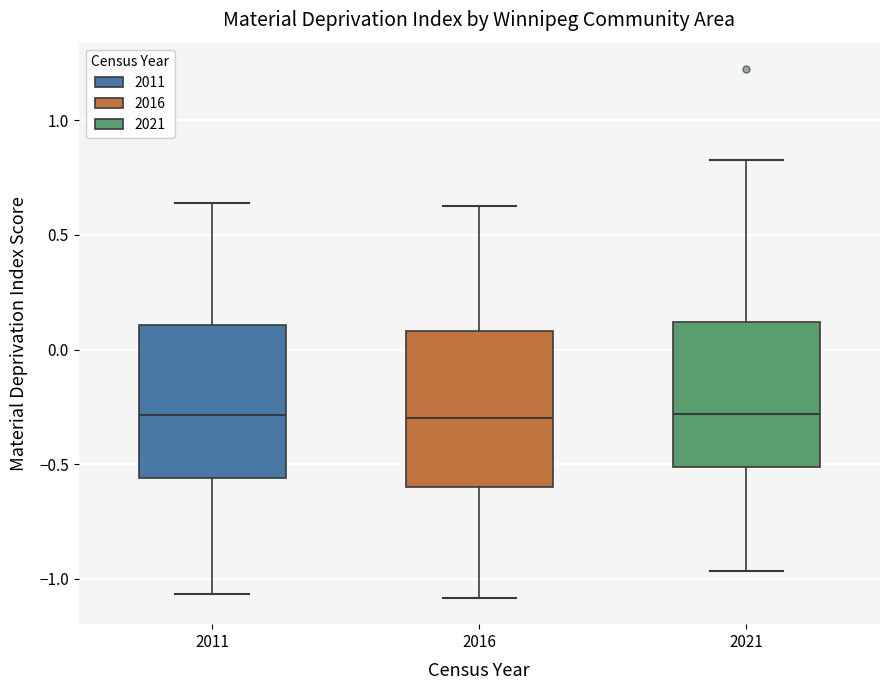

Reading left to right, transcribe this box plot: for each box, give where its median line is, the range the box spans, and where its two whiskers end, as read against the y-axis. The values are not printed on the chart, so give them approximately, as read against the axis.

2011: median -0.30, box -0.55 to 0.10, whiskers -1.05 to 0.65
2016: median -0.30, box -0.60 to 0.10, whiskers -1.10 to 0.65
2021: median -0.30, box -0.50 to 0.10, whiskers -0.95 to 0.85